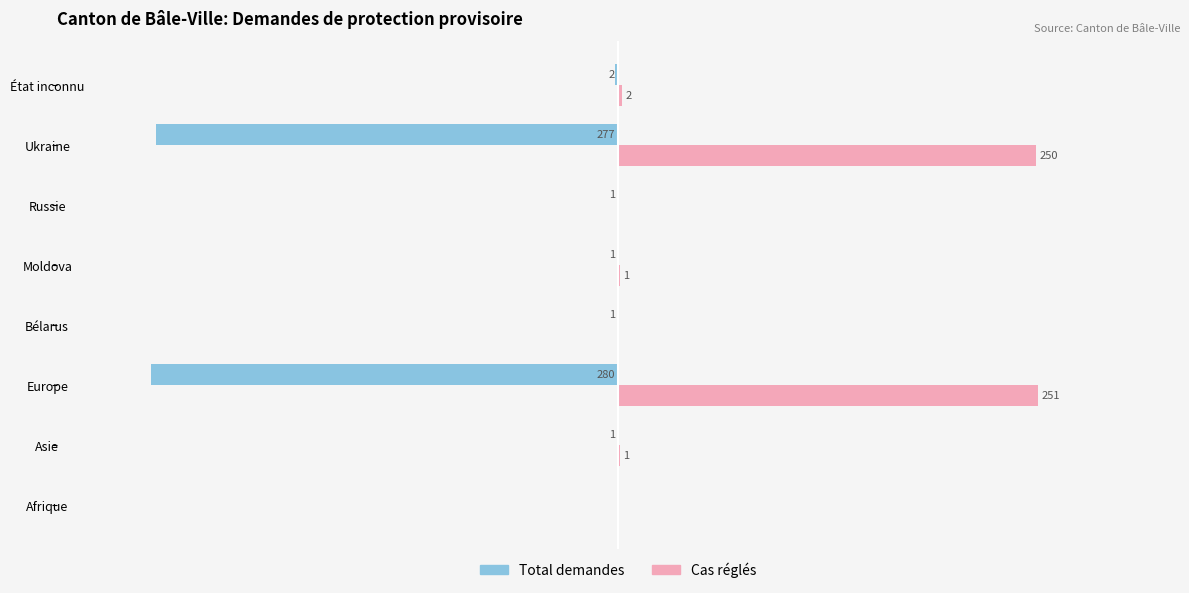

What are all the series names shown in the legend?

Total demandes, Cas réglés